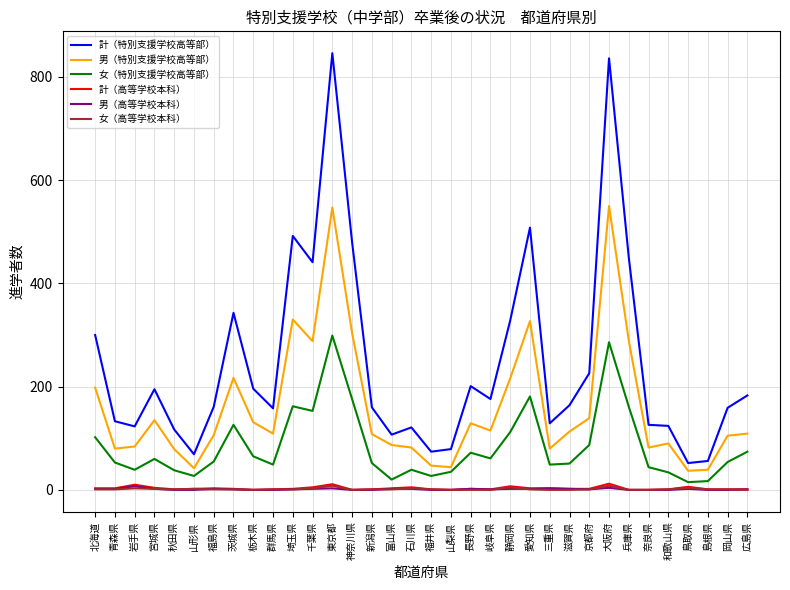

True or false: 女（高等学校本科） and 計（特別支援学校高等部） cross at least once.

False